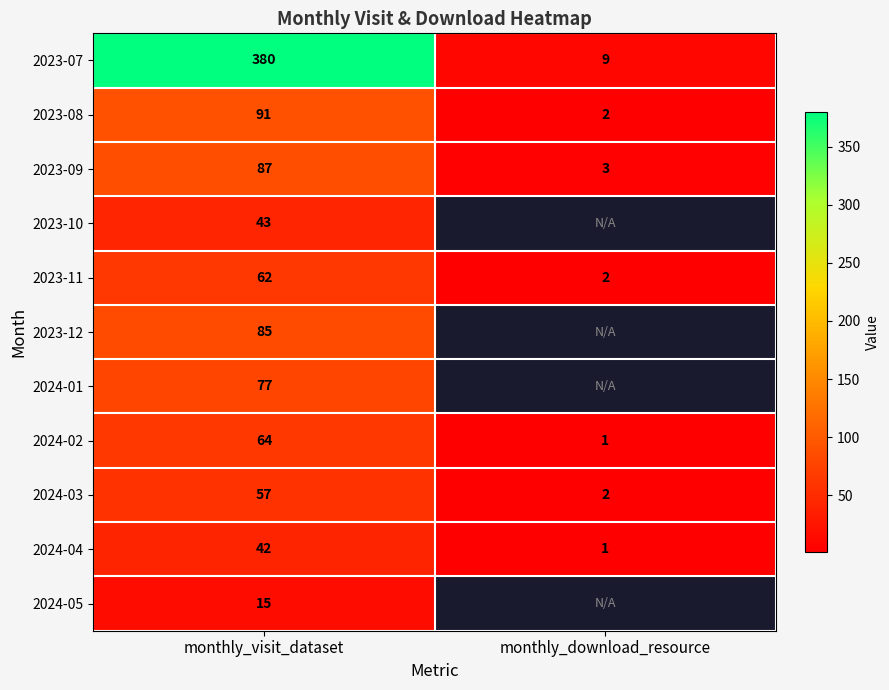

What is the highest value of the 2024-02 series?

64